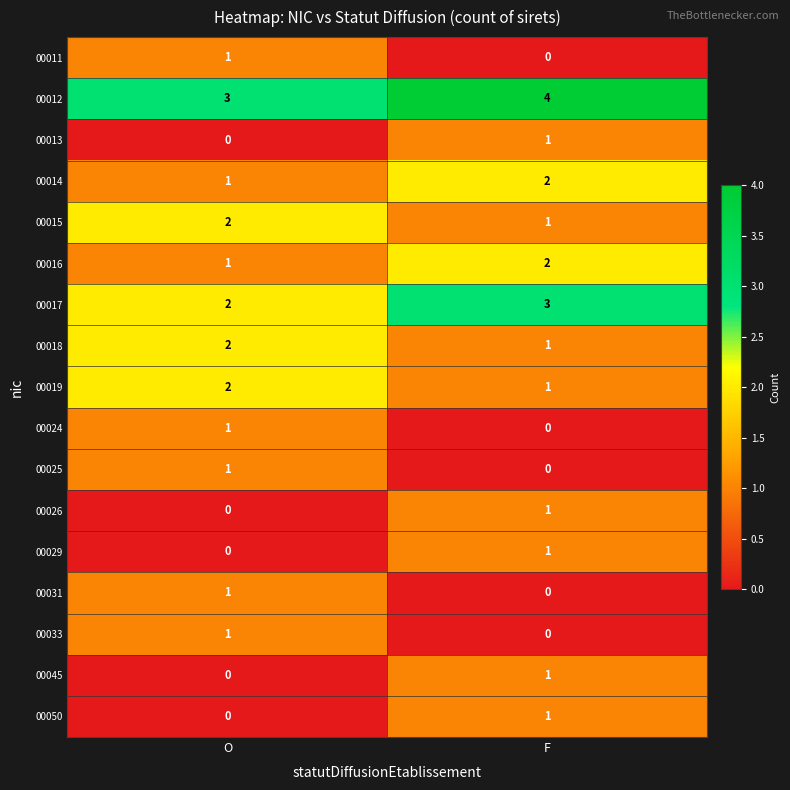

Is it true that 00045 equals 0 at F?

False